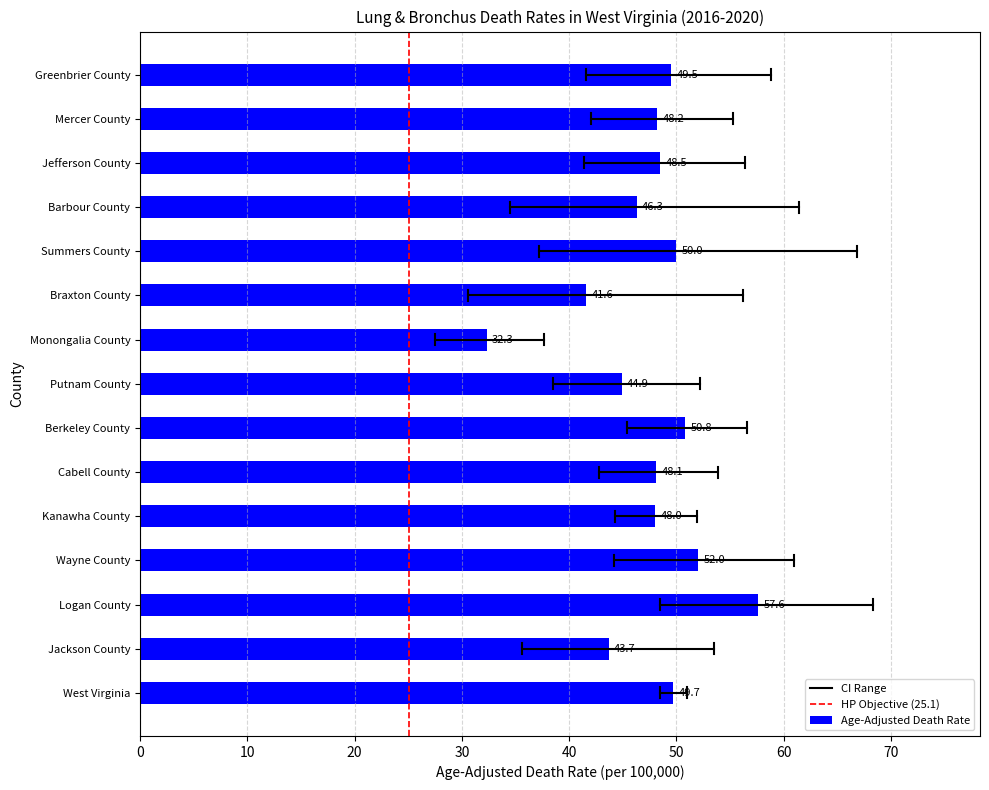

Where is the data nearest to the value 44?

Jackson County